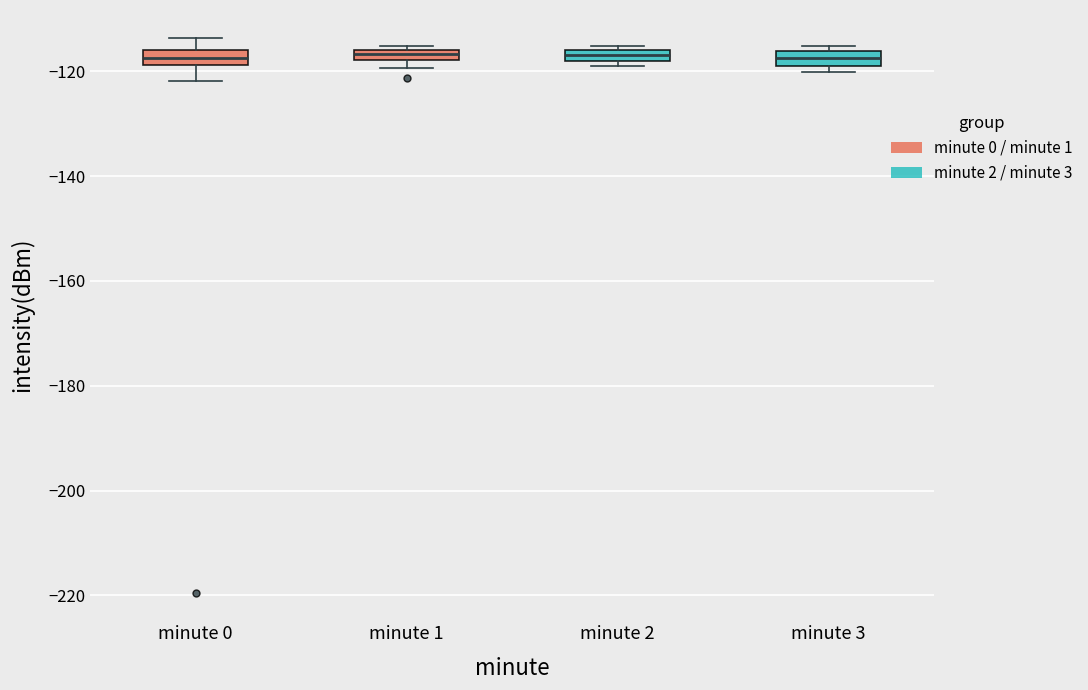

Where is the lower edge of the box for minute 2 on the y-axis? The values are not printed on the chart, so give them approximately, as read against the axis.

-118